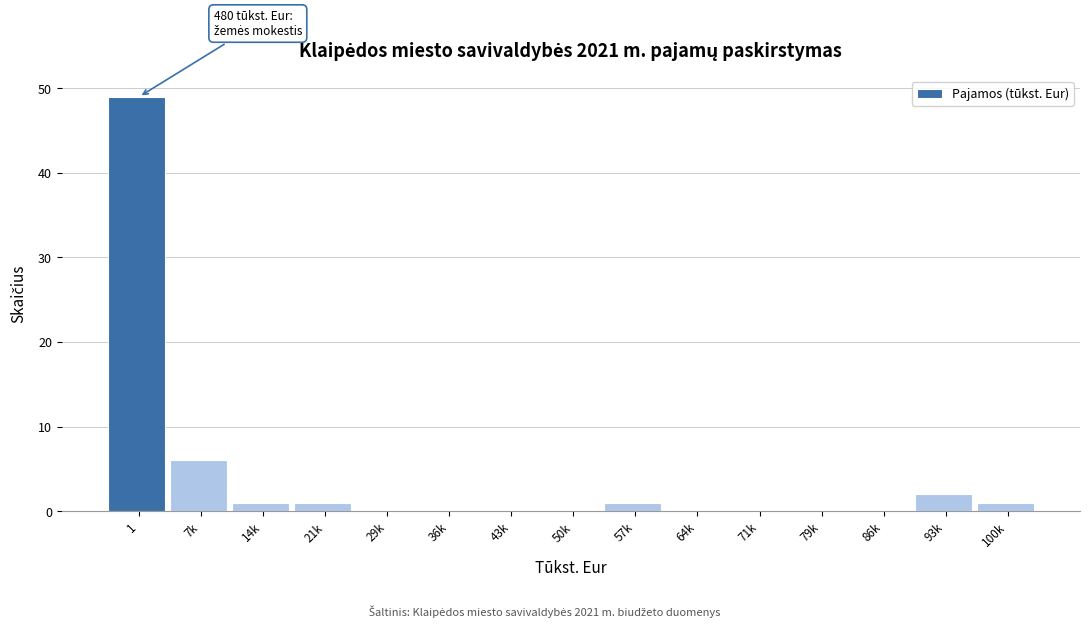

Reading left to right, list all the values displayed in this chart.

1=49	7k=6	14k=1	21k=1	29k=0	36k=0	43k=0	50k=0	57k=1	64k=0	71k=0	79k=0	86k=0	93k=2	100k=1